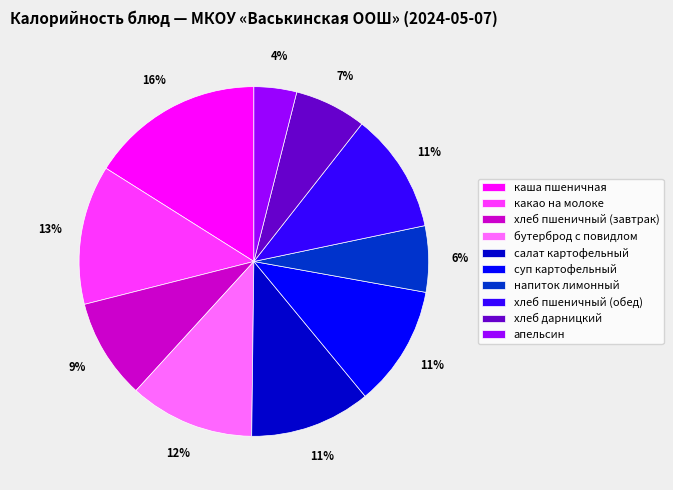

Which category has the smallest portion of the pie?

апельсин